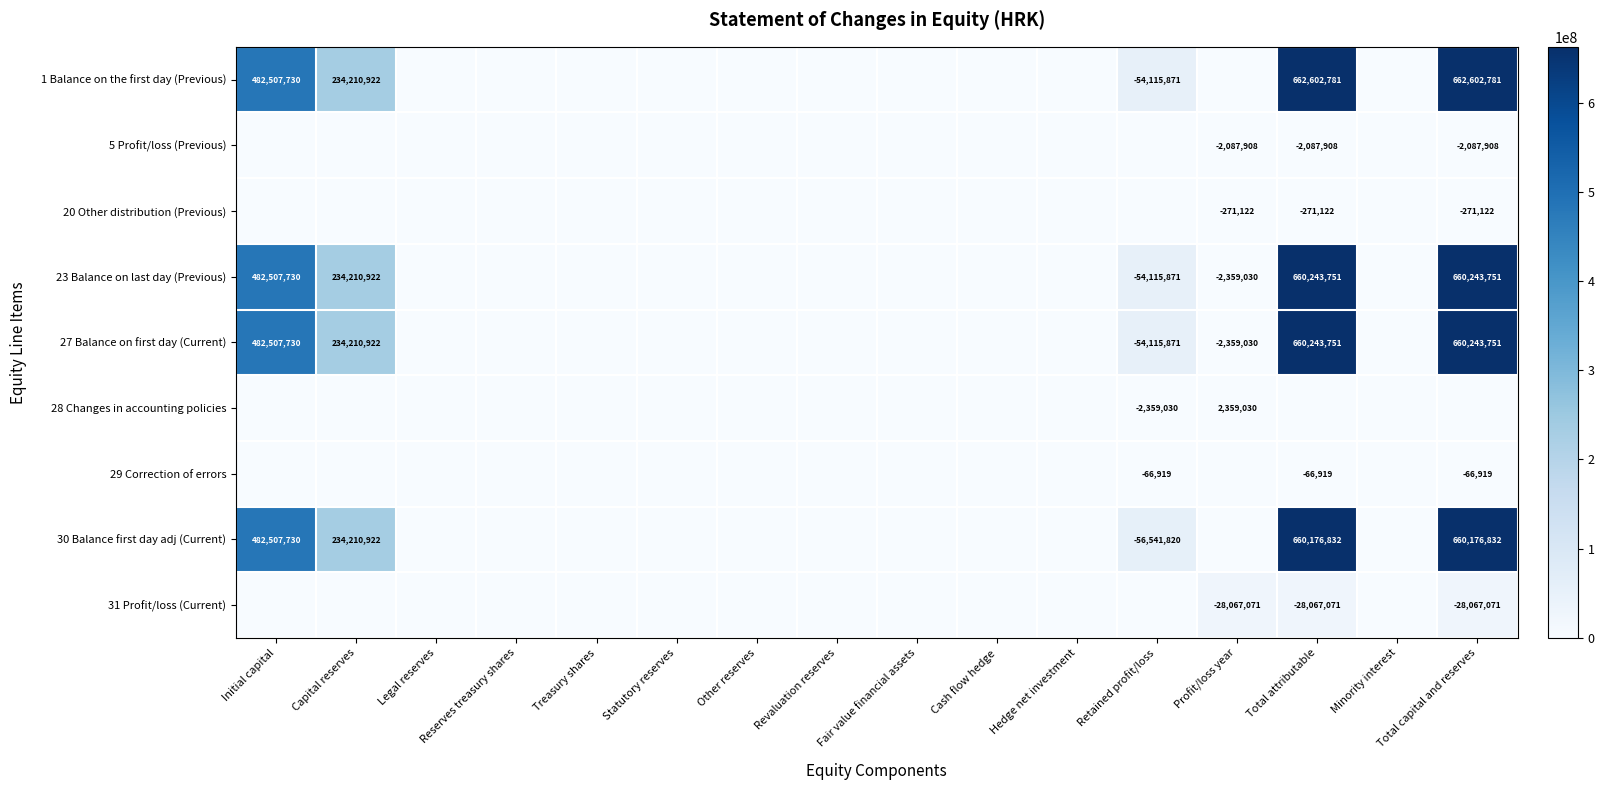

The 23 Balance on last day (Previous) series shows 58670654 at Capital reserves. True or false?

False